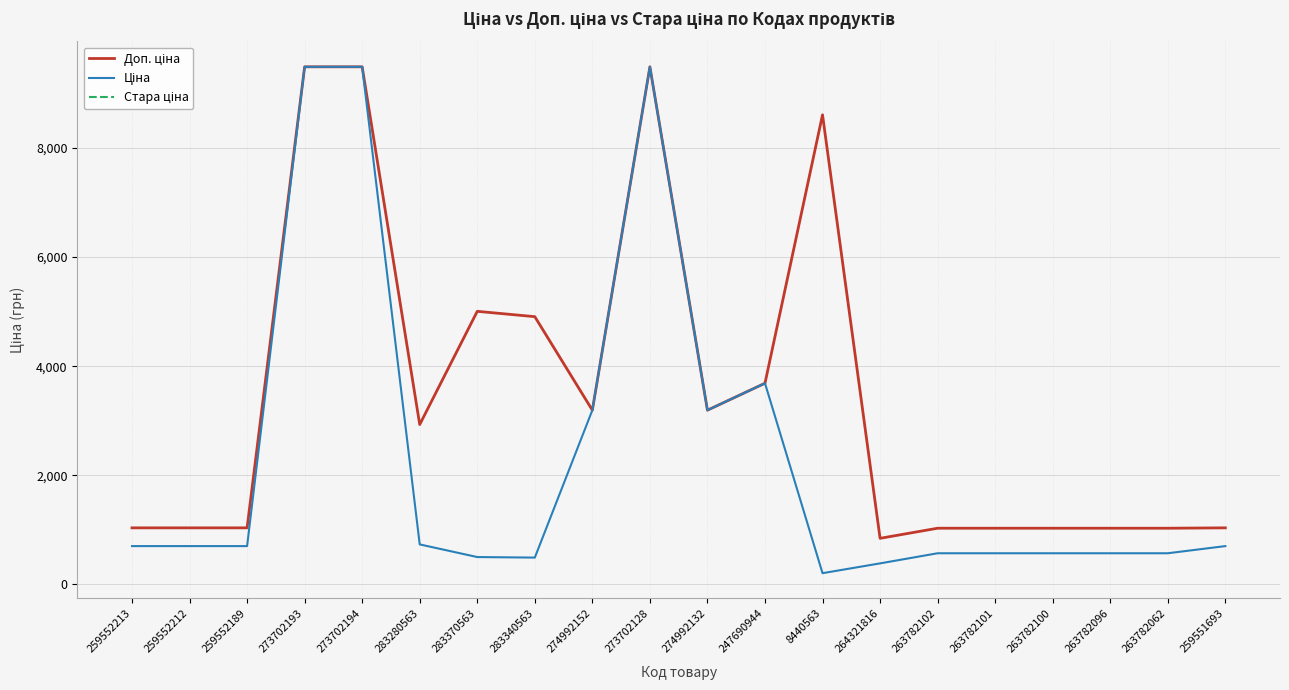

Which series has the widest spread of values?

Ціна